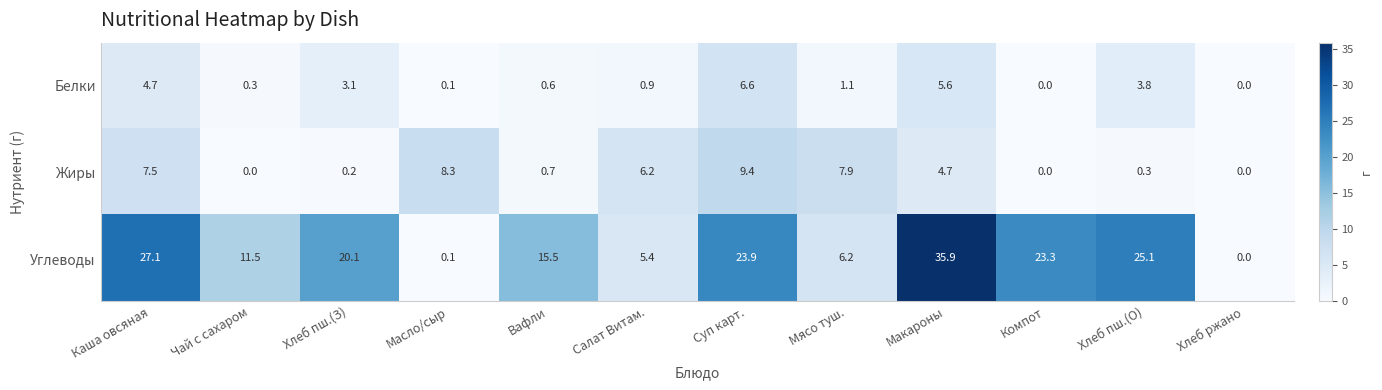

What is the sum of the Жиры values at Хлеб пш.(З) and Салат Витам.?

6.4